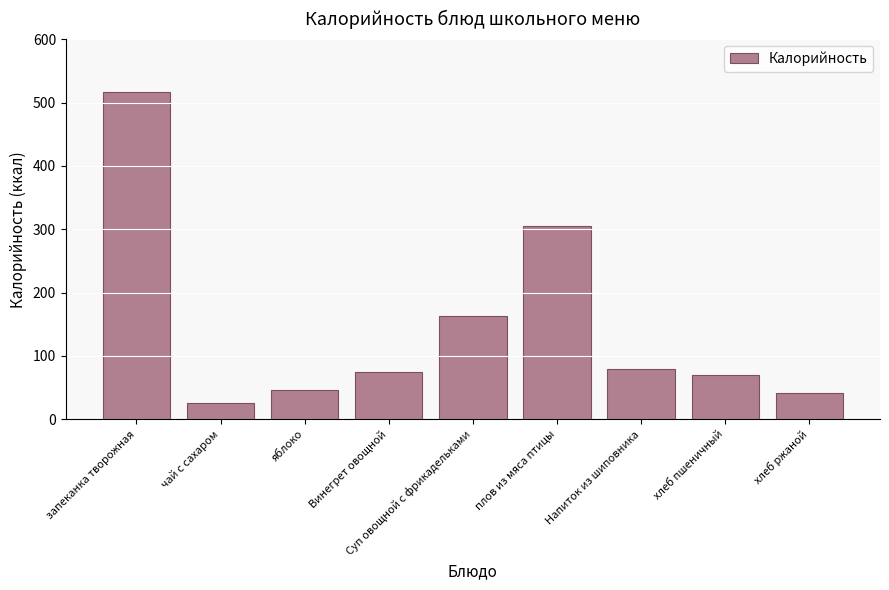

Reading left to right, list all the values displayed in this chart.

517.0	25.8	47.0	75.1	163.1	305.3	79.4	70.1	42.0